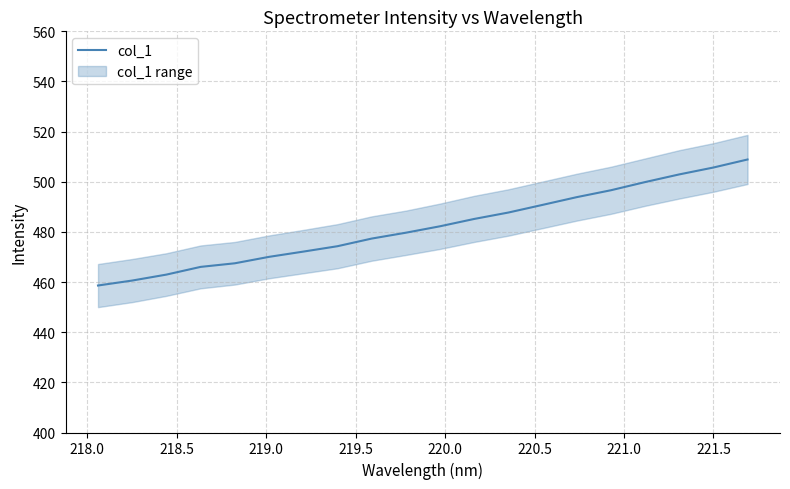

Reading right to left, extract all data points from this chart.

508.9	505.7	502.9	499.9	496.6	493.9	490.8	487.7	485.2	482.2	479.7	477.3	474.3	472.1	470.1	467.5	466.1	463.0	460.6	458.6